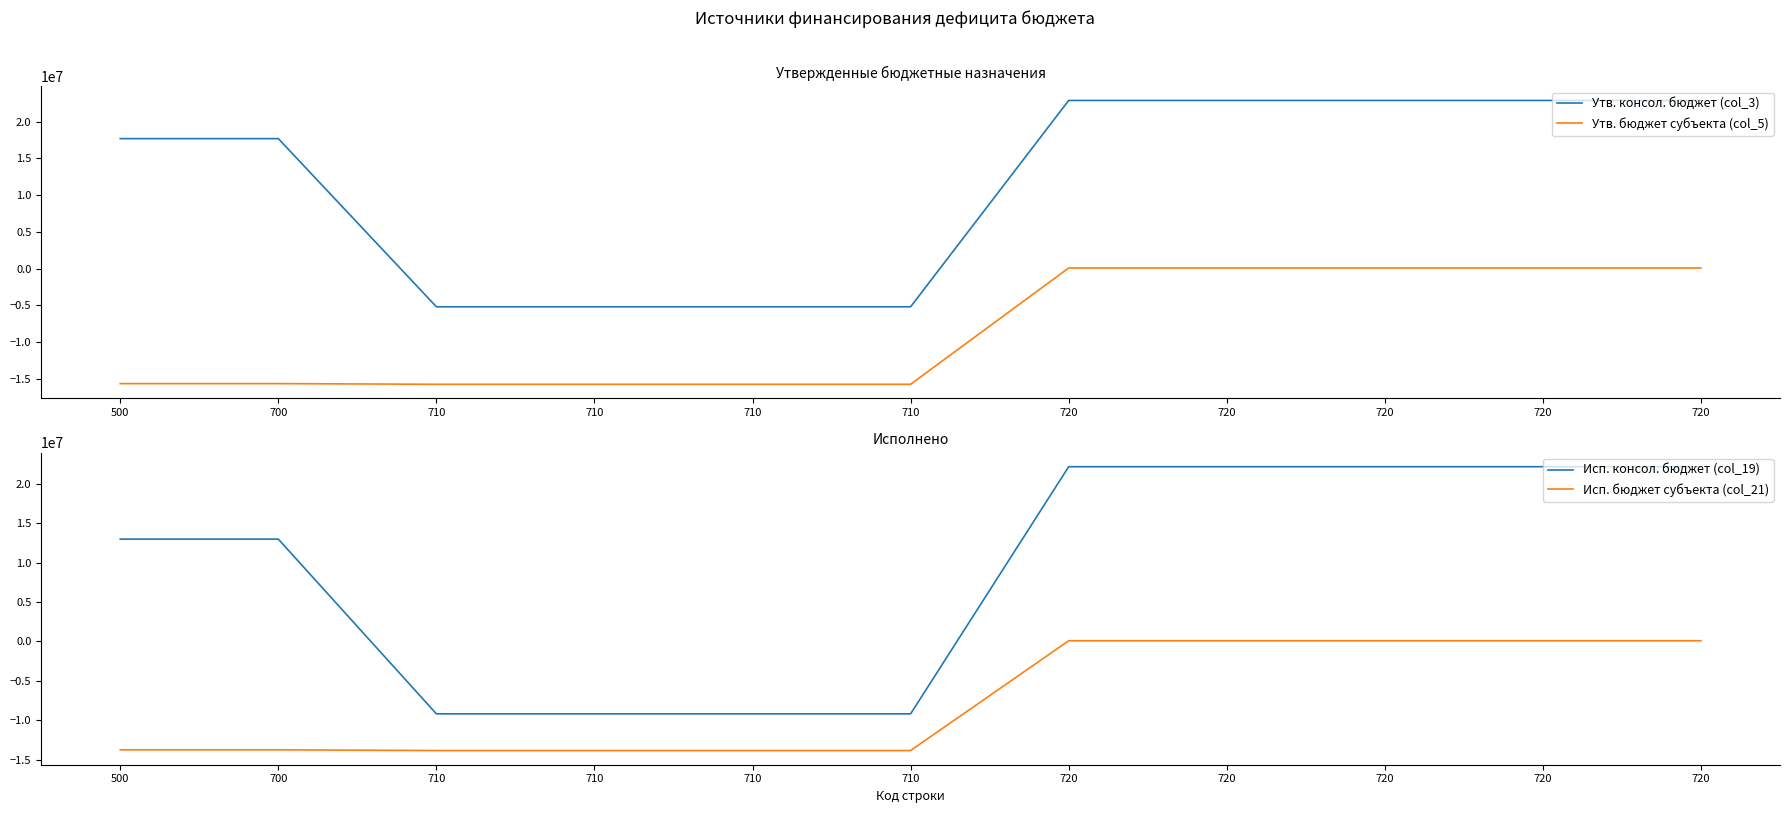

What is the total value across all series at 710?

-43931065.4